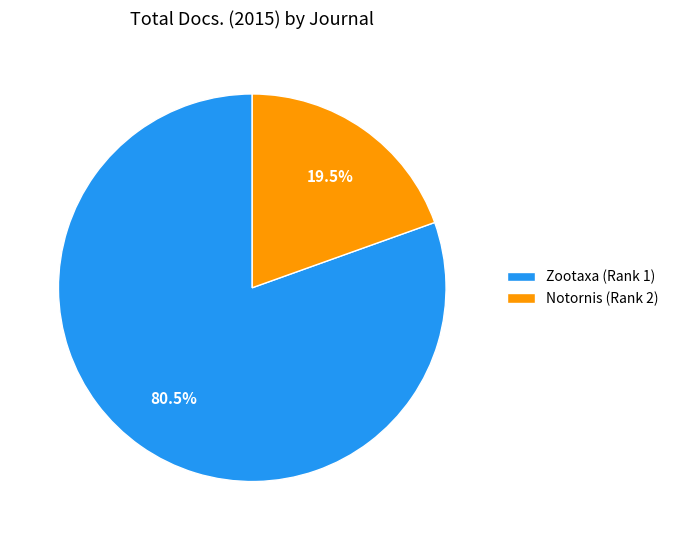

Which slice is the smallest?

Notornis (Rank 2)